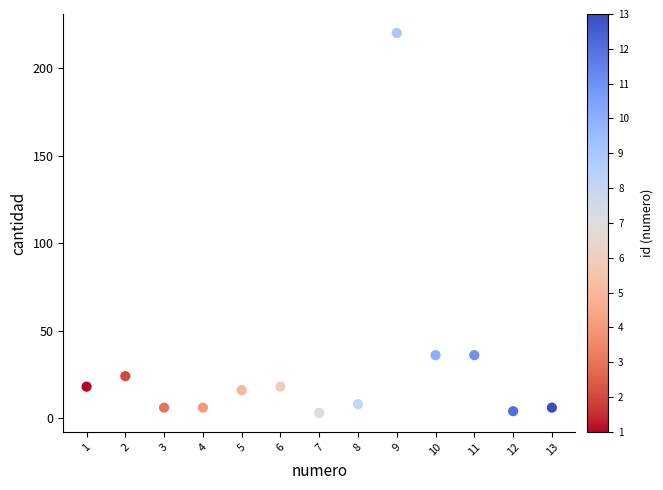

What is the range of X values (max minus min)?

12